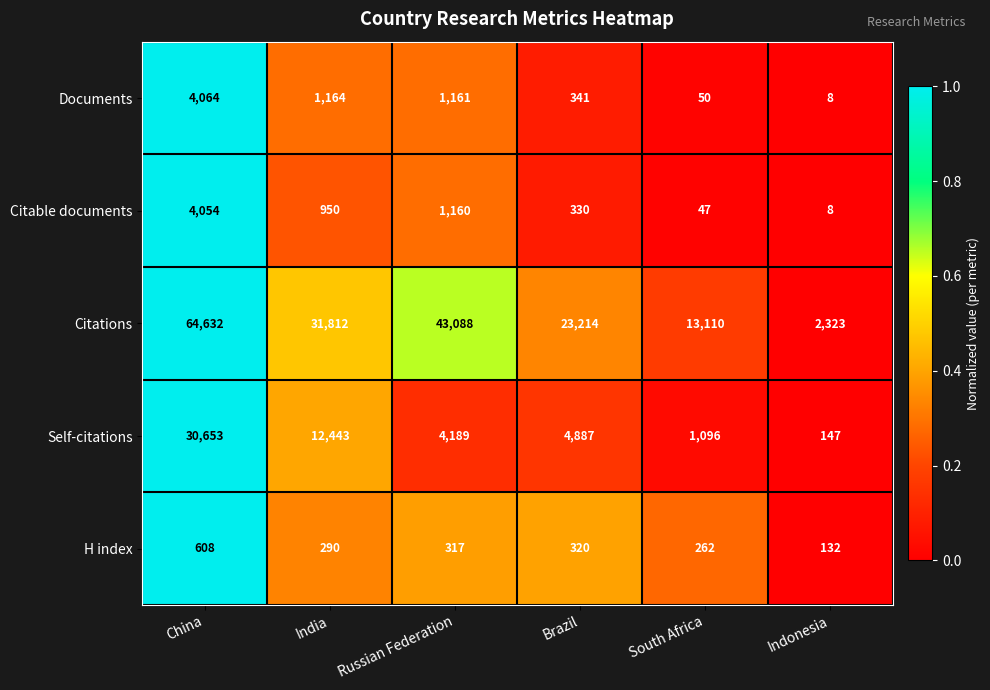

How many data points in Citations are less than 31812?

3